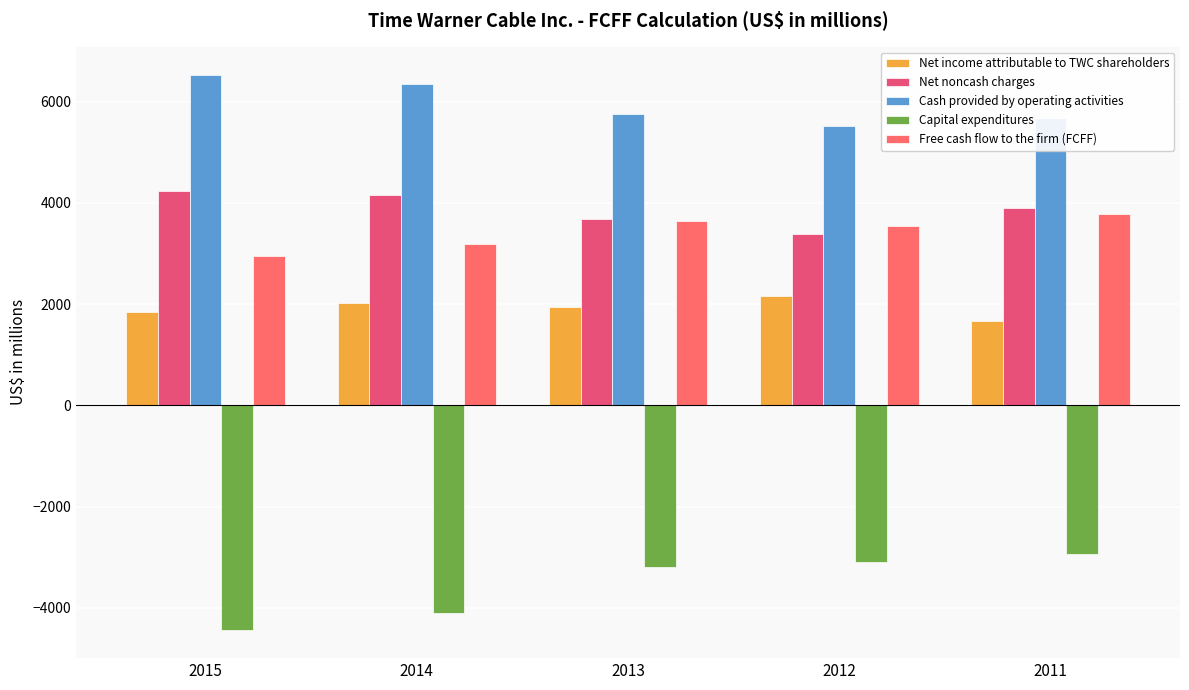

Which series changed the most between 2015 and 2013?

Capital expenditures